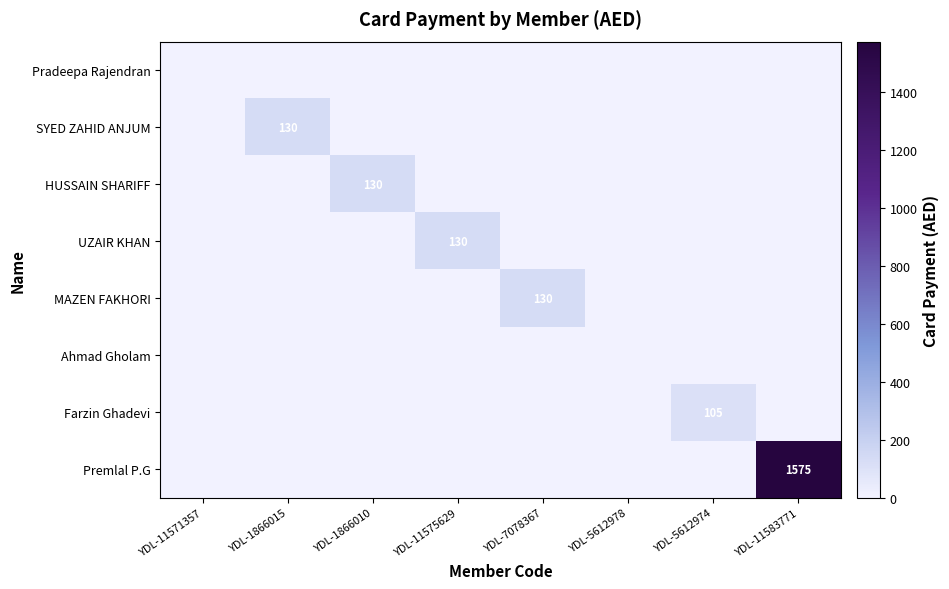

Is it true that Farzin Ghadevi equals 105 at YDL-5612974?

True